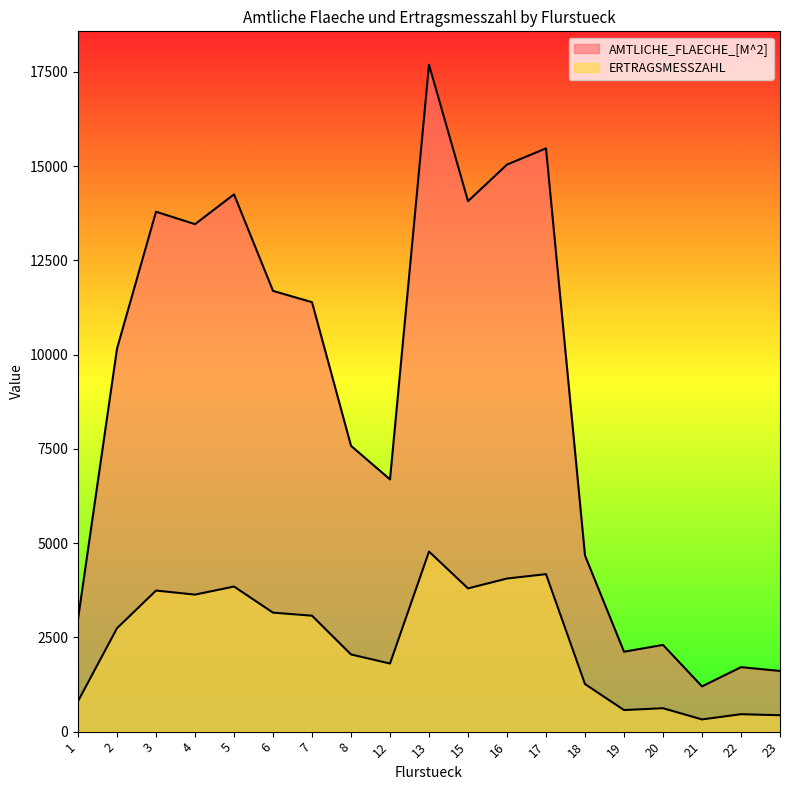

How many lines are shown in the chart?

2